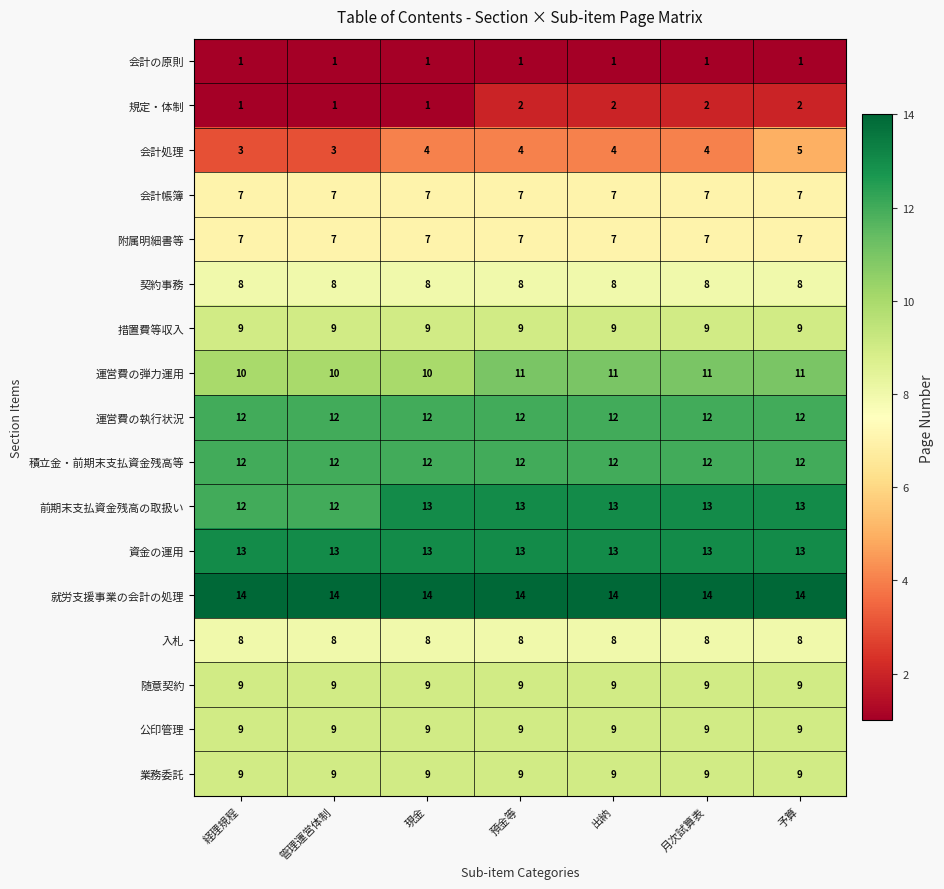

Which series has the largest total across all categories?

就労支援事業の会計の処理